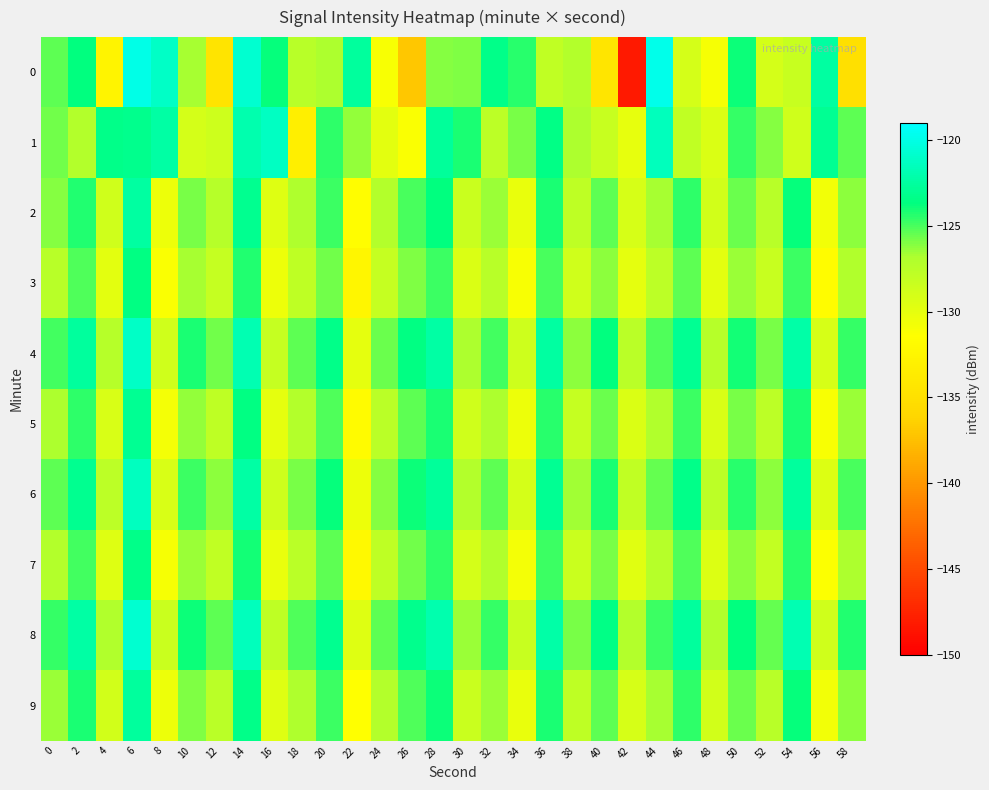

Reading left to right, list all the values displayed in this chart.

0: 0=-125.4	2=-123.7	4=-132.7	6=-119.9	8=-121.1	10=-126.7	12=-134.4	14=-120.8	16=-123.7	18=-127.4	20=-126.8	22=-122.5	24=-131.1	26=-137.0	28=-126.1	30=-126.0	32=-123.3	34=-124.4	36=-127.9	38=-127.2	40=-134.3	42=-148.3	44=-119.8	46=-129.0	48=-131.0	50=-123.9	52=-128.9	54=-128.2	56=-122.4	58=-134.9
1: 0=-125.8	2=-127.2	4=-123.2	6=-123.1	8=-122.4	10=-129.0	12=-128.6	14=-121.9	16=-121.3	18=-133.2	20=-124.5	22=-126.3	24=-129.8	26=-131.2	28=-122.7	30=-124.1	32=-127.6	34=-125.9	36=-123.4	38=-126.8	40=-128.3	42=-130.1	44=-121.5	46=-127.9	48=-129.3	50=-124.6	52=-126.1	54=-128.7	56=-122.9	58=-125.4
2: 0=-126.1	2=-124.3	4=-128.7	6=-122.5	8=-130.4	10=-125.8	12=-127.3	14=-123.1	16=-129.6	18=-126.9	20=-124.8	22=-131.5	24=-127.2	26=-125.0	28=-123.7	30=-128.4	32=-126.5	34=-130.2	36=-124.1	38=-127.8	40=-125.3	42=-129.1	44=-126.7	46=-124.5	48=-128.9	50=-125.6	52=-127.4	54=-123.8	56=-130.7	58=-126.2
3: 0=-127.4	2=-125.1	4=-129.8	6=-123.6	8=-131.2	10=-126.7	12=-128.1	14=-124.3	16=-130.5	18=-127.8	20=-125.7	22=-132.4	24=-128.1	26=-126.0	28=-124.8	30=-129.3	32=-127.4	34=-131.1	36=-125.0	38=-128.7	40=-126.2	42=-130.0	44=-127.6	46=-125.4	48=-129.8	50=-126.5	52=-128.3	54=-124.7	56=-131.6	58=-127.1
4: 0=-124.9	2=-122.6	4=-127.3	6=-121.1	8=-128.7	10=-124.2	12=-125.7	14=-121.8	16=-128.1	18=-125.4	20=-123.3	22=-129.9	24=-125.6	26=-123.5	28=-122.3	30=-126.8	32=-124.9	34=-128.6	36=-122.5	38=-126.2	40=-123.7	42=-127.5	44=-125.1	46=-122.9	48=-127.3	50=-124.0	52=-125.8	54=-122.2	56=-129.1	58=-124.6
5: 0=-126.8	2=-124.5	4=-129.2	6=-122.9	8=-130.8	10=-126.3	12=-127.8	14=-123.6	16=-129.9	18=-127.2	20=-125.1	22=-131.8	24=-127.5	26=-125.4	28=-124.2	30=-128.7	32=-126.8	34=-130.5	36=-124.4	38=-128.1	40=-125.6	42=-129.4	44=-127.0	46=-124.8	48=-129.2	50=-125.9	52=-127.7	54=-124.1	56=-131.0	58=-126.5
6: 0=-125.3	2=-123.0	4=-127.7	6=-121.4	8=-129.2	10=-124.7	12=-126.2	14=-122.3	16=-128.6	18=-125.9	20=-123.8	22=-130.4	24=-126.1	26=-123.9	28=-122.7	30=-127.2	32=-125.3	34=-129.0	36=-122.9	38=-126.6	40=-124.1	42=-127.9	44=-125.5	46=-123.3	48=-127.7	50=-124.4	52=-126.2	54=-122.6	56=-129.5	58=-125.0
7: 0=-127.2	2=-124.9	4=-129.6	6=-123.3	8=-130.9	10=-126.4	12=-127.9	14=-124.0	16=-130.2	18=-127.5	20=-125.4	22=-132.0	24=-127.8	26=-125.7	28=-124.5	30=-129.0	32=-127.1	34=-130.8	36=-124.7	38=-128.4	40=-125.9	42=-129.7	44=-127.3	46=-125.1	48=-129.5	50=-126.2	52=-128.0	54=-124.4	56=-131.3	58=-126.8
8: 0=-124.6	2=-122.3	4=-127.0	6=-120.8	8=-128.4	10=-123.9	12=-125.4	14=-121.5	16=-127.8	18=-125.1	20=-123.0	22=-129.6	24=-125.3	26=-123.2	28=-122.0	30=-126.5	32=-124.6	34=-128.3	36=-122.2	38=-125.9	40=-123.4	42=-127.2	44=-124.8	46=-122.6	48=-127.0	50=-123.7	52=-125.5	54=-121.9	56=-128.8	58=-124.3
9: 0=-126.5	2=-124.2	4=-128.9	6=-122.6	8=-130.5	10=-126.0	12=-127.5	14=-123.3	16=-129.6	18=-126.9	20=-124.8	22=-131.4	24=-127.2	26=-125.1	28=-123.9	30=-128.4	32=-126.5	34=-130.2	36=-124.1	38=-127.8	40=-125.3	42=-129.1	44=-126.7	46=-124.5	48=-128.9	50=-125.6	52=-127.4	54=-123.8	56=-130.7	58=-126.2